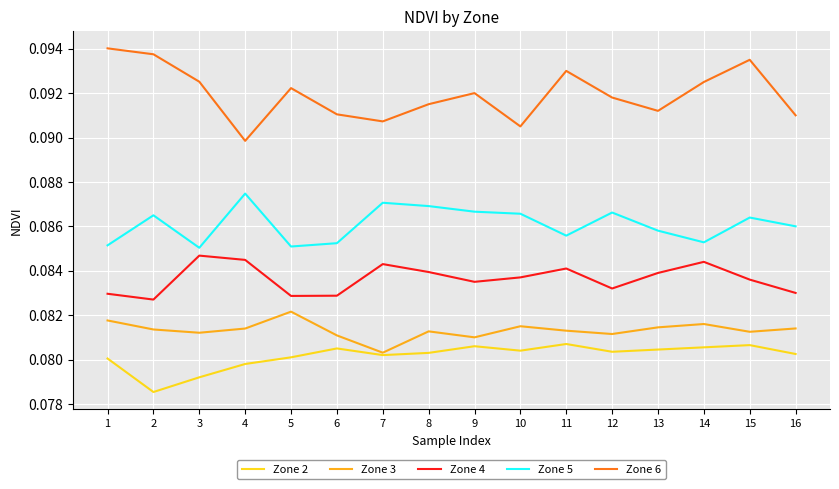

Which series has the widest spread of values?

Zone 6